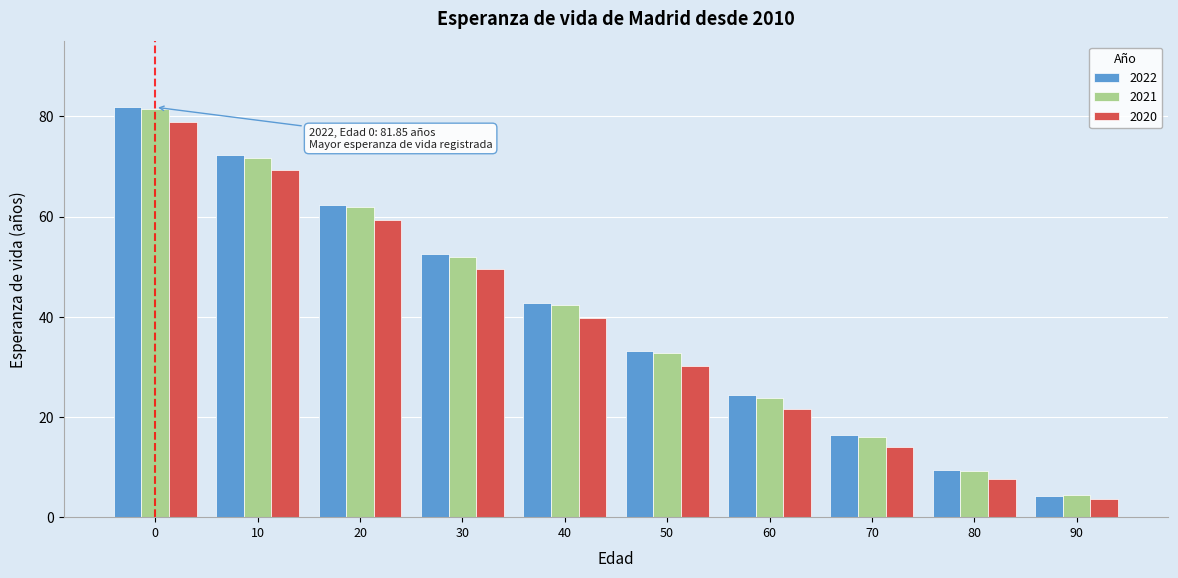

Reading left to right, extract all data points from this chart.

2022: 0=81.8	10=72.2	20=62.4	30=52.5	40=42.8	50=33.2	60=24.3	70=16.4	80=9.5	90=4.3
2021: 0=81.4	10=71.8	20=61.9	30=52.0	40=42.3	50=32.7	60=23.9	70=16.1	80=9.3	90=4.4
2020: 0=79.0	10=69.3	20=59.4	30=49.5	40=39.8	50=30.2	60=21.6	70=13.9	80=7.7	90=3.6